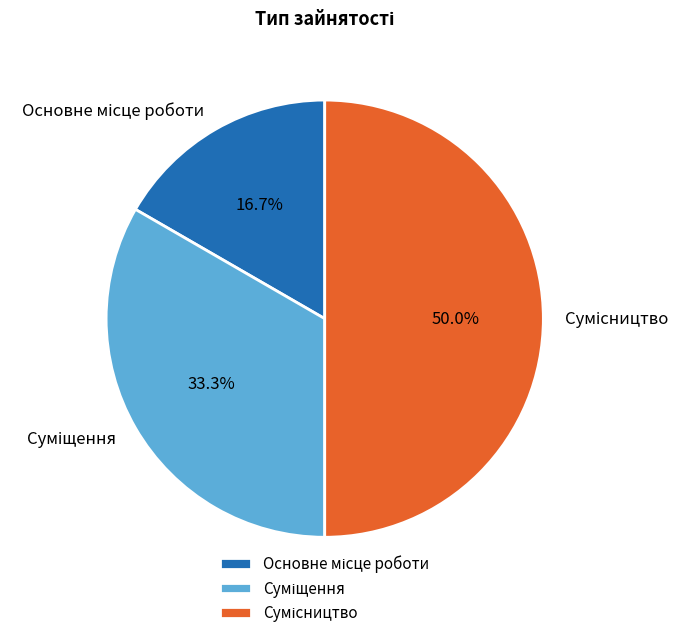

To the nearest percent, what portion does Основне місце роботи represent?

17%